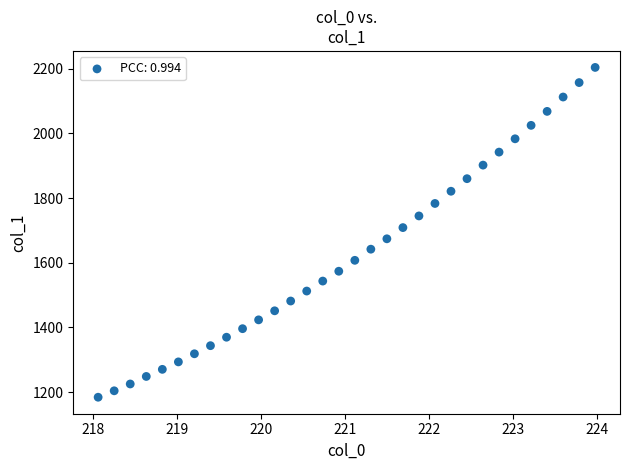

What is the range of Y values (max minus min)?

1019.7